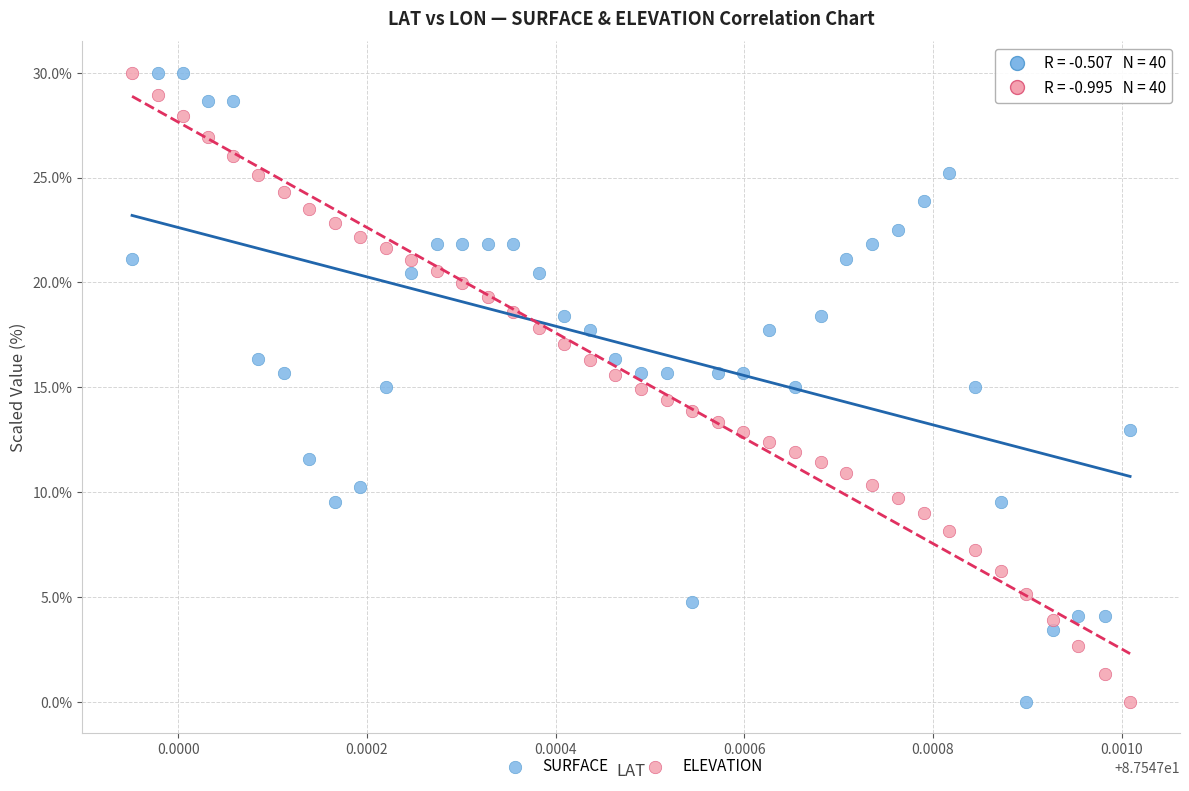

Across all data points, what is the range of Y values (max minus min)?

30.0